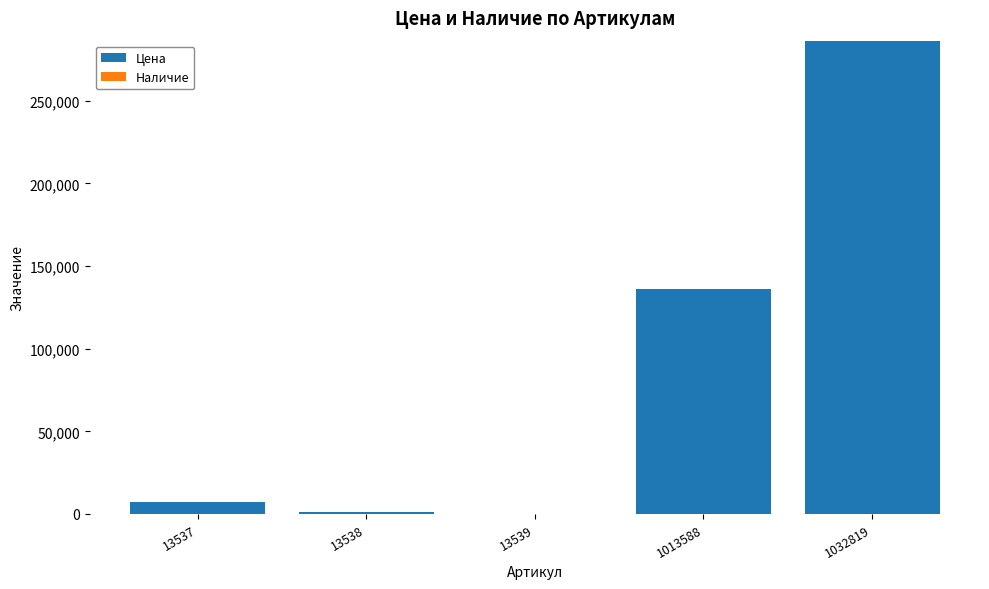

At which category is the sum across all series the highest?

1032819